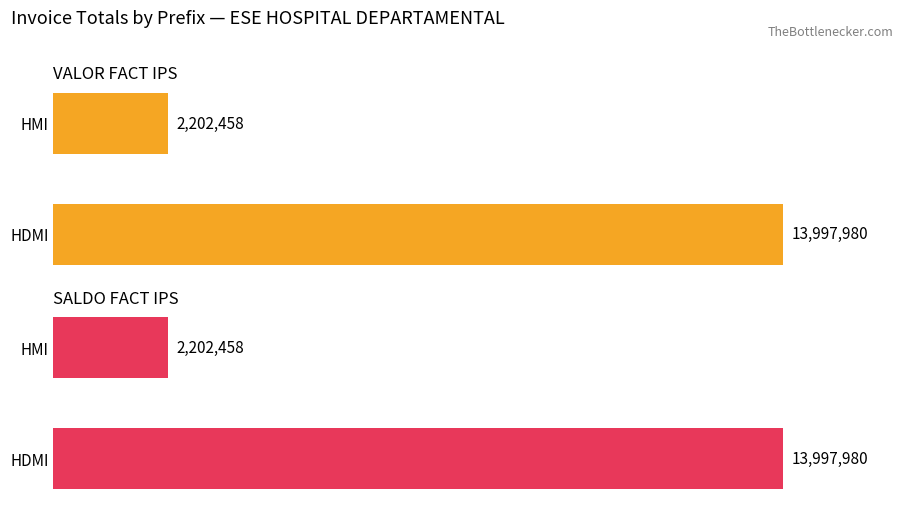

What is the average value of the SALDO FACT IPS series?

8100219